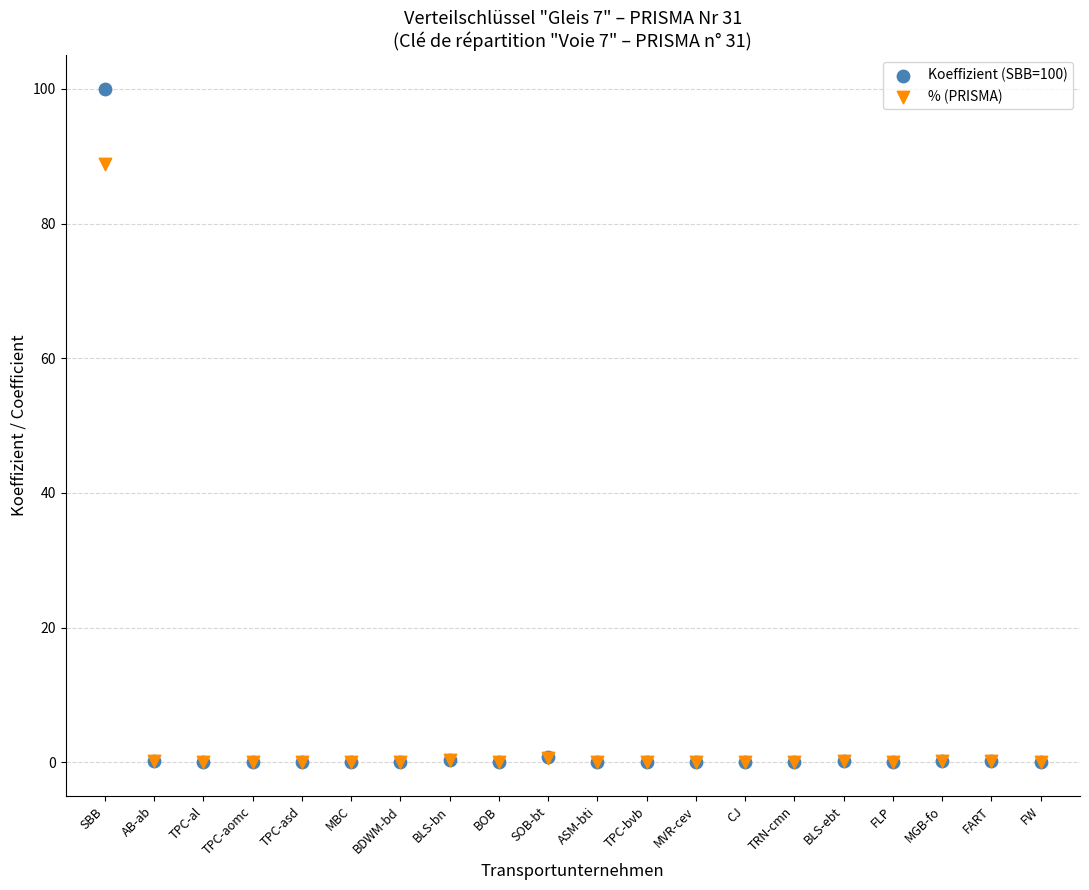

Across all series, what Y value is closest to 50?

88.9